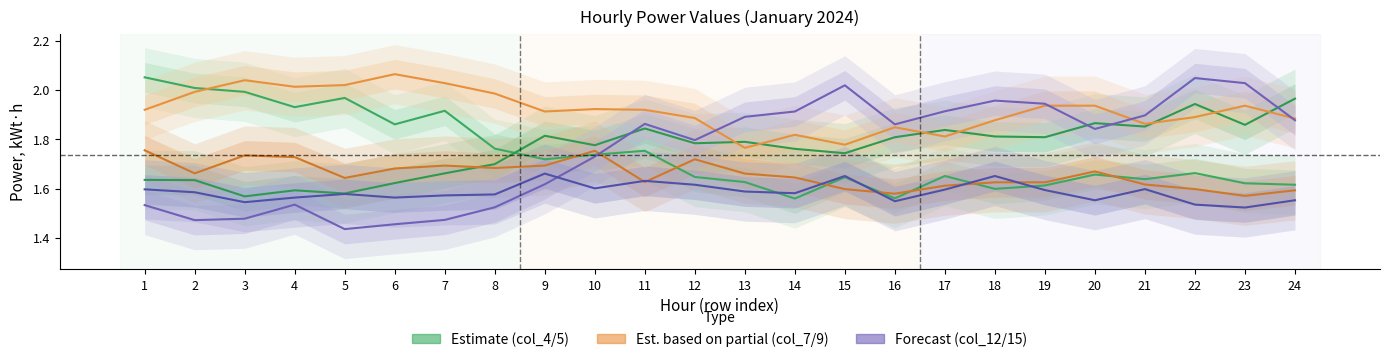

Is this an area chart (filled region under the line)?

No